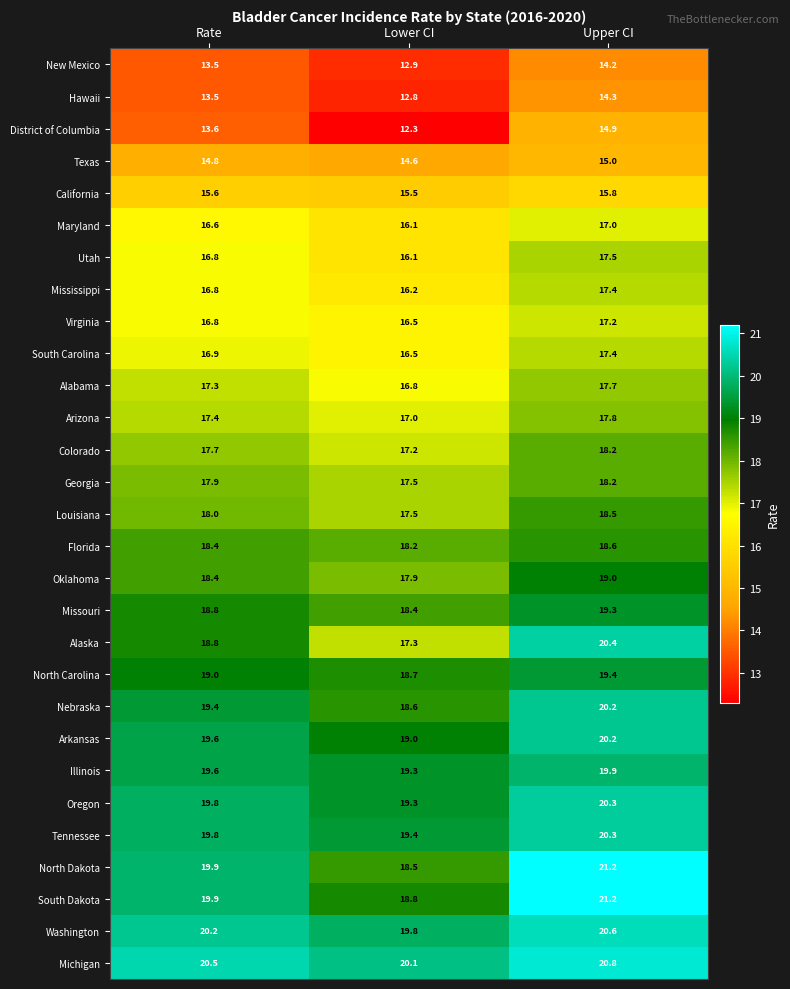

The New Mexico series shows 18.8 at Rate. True or false?

False